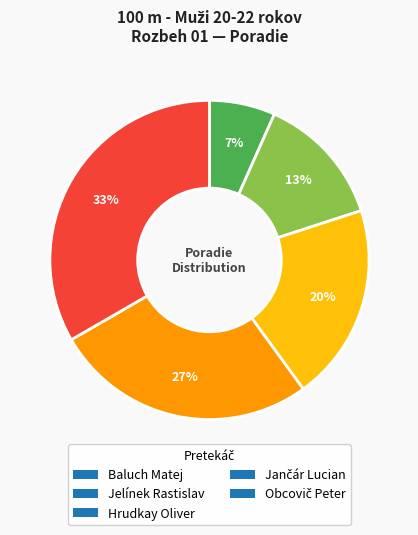

To the nearest percent, what is the average slice percentage?

20%